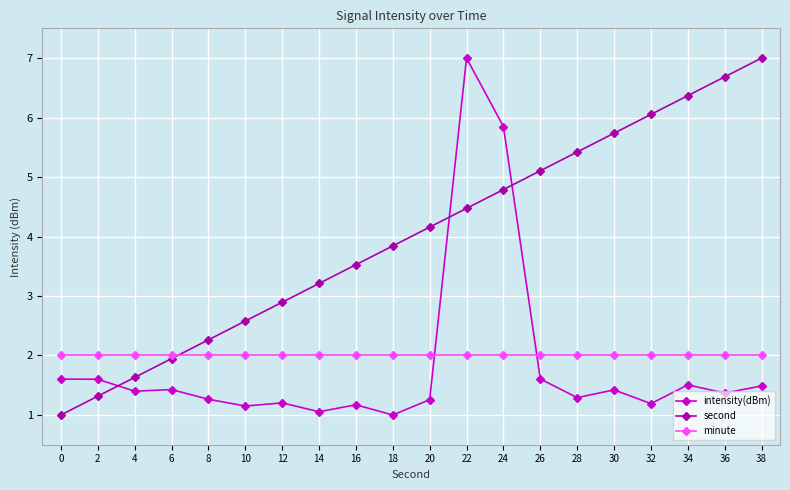

What is the difference between the maximum and minimum values in the second series?

6.0